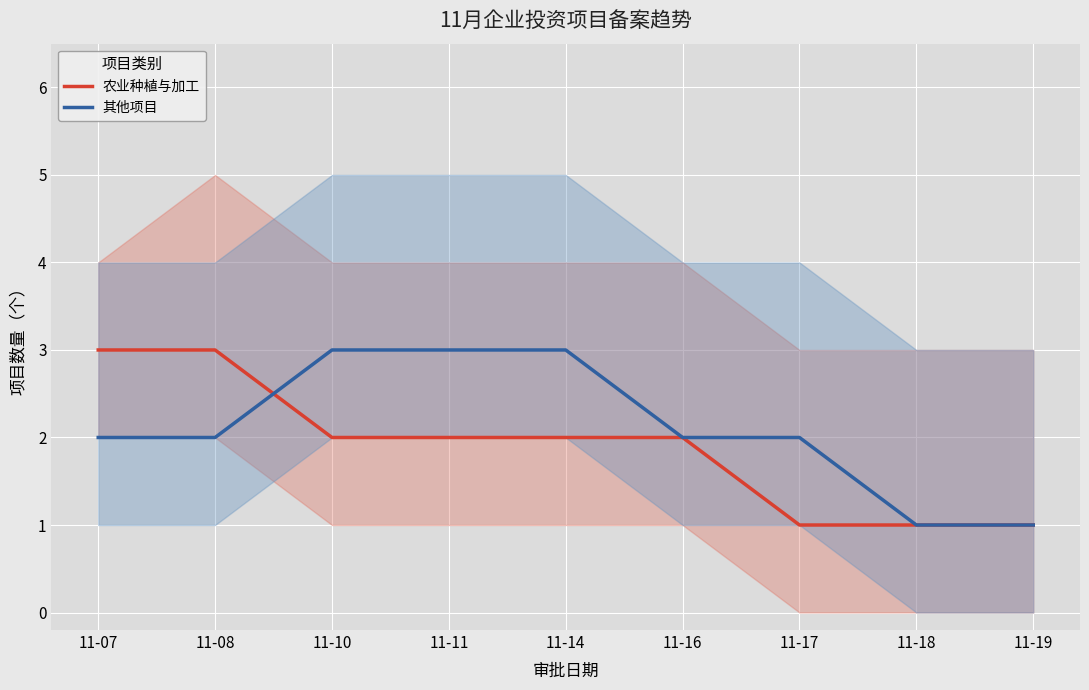

Reading right to left, list all the values displayed in this chart.

农业种植与加工: 1	1	1	2	2	2	2	3	3
其他项目: 1	1	2	2	3	3	3	2	2